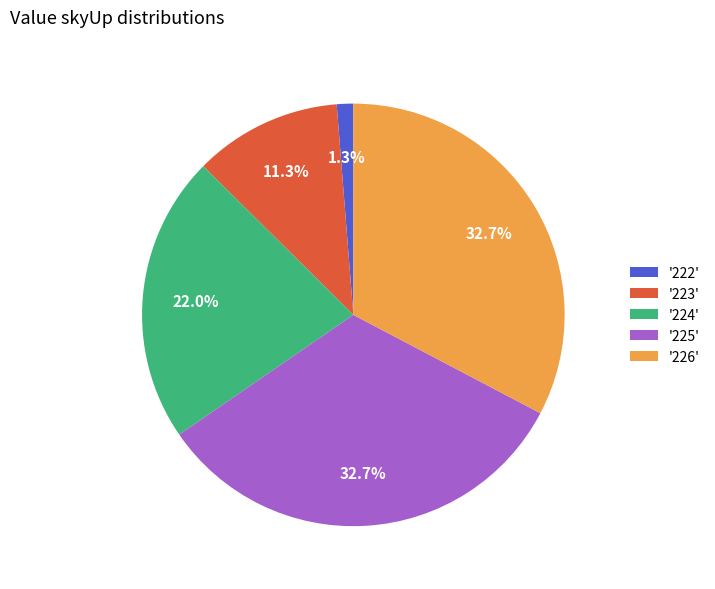

How many segments does this pie chart have?

5